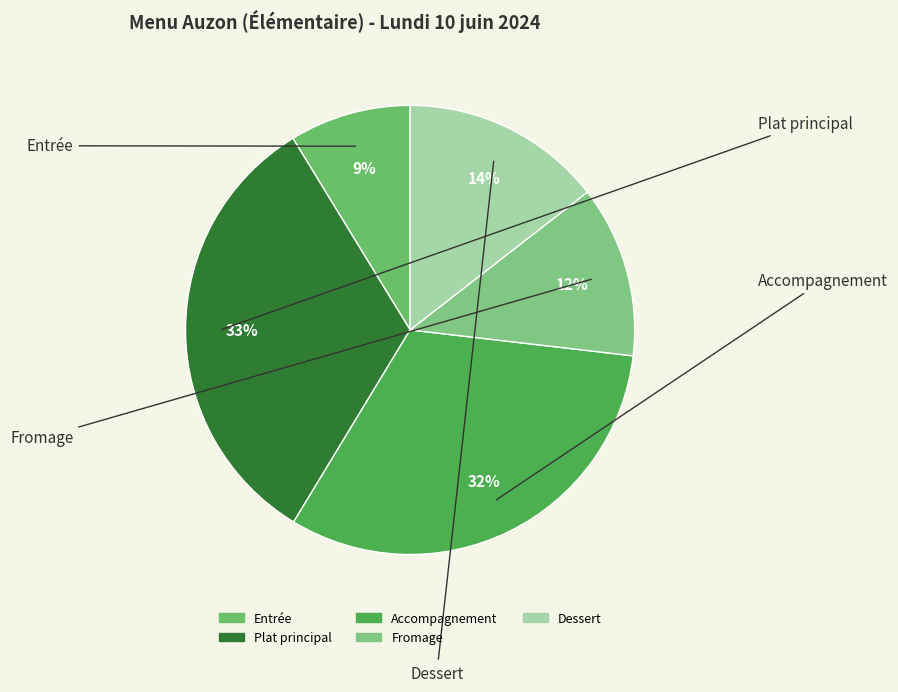

How many segments does this pie chart have?

5